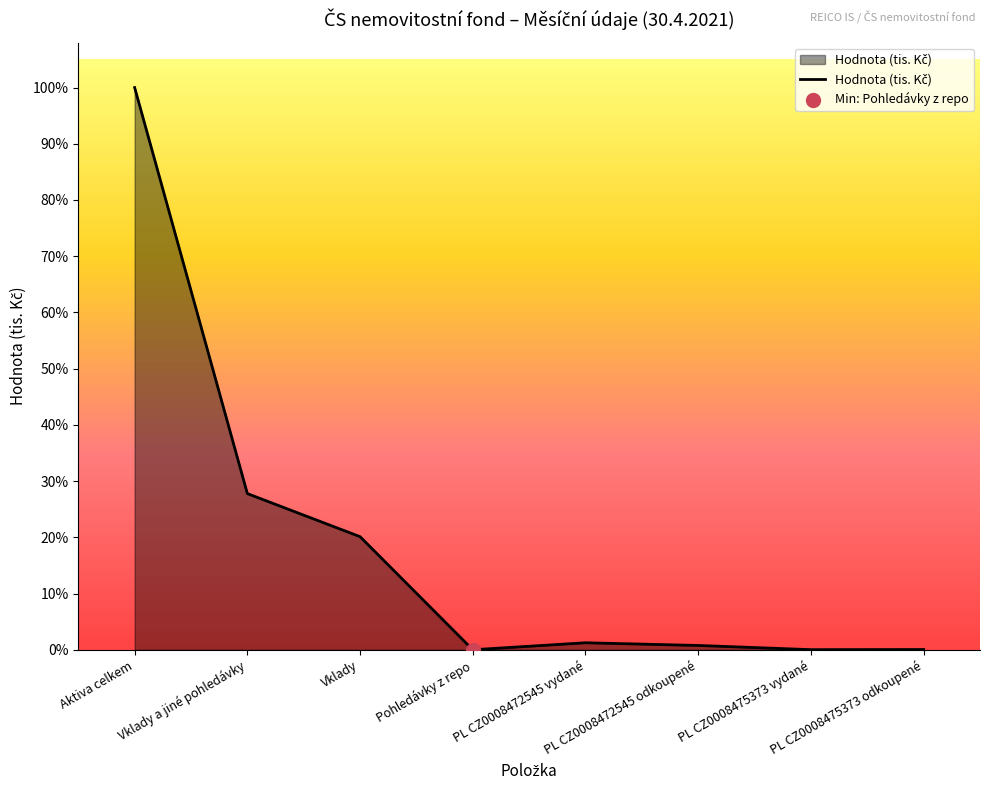

Which has a higher value, PL CZ0008472545 vydané or Pohledávky z repo?

PL CZ0008472545 vydané